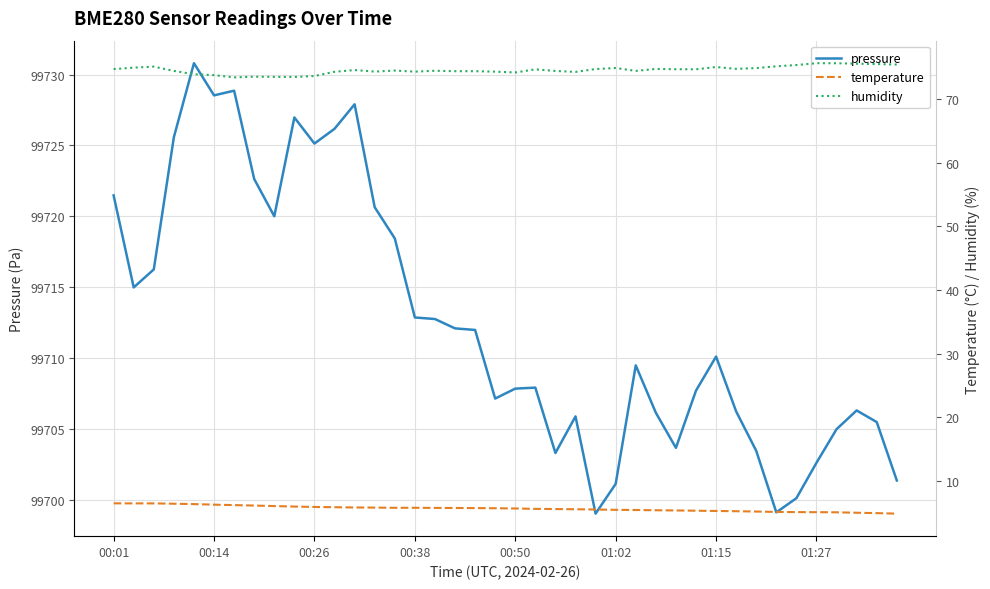

What is the minimum value for humidity?

73.4